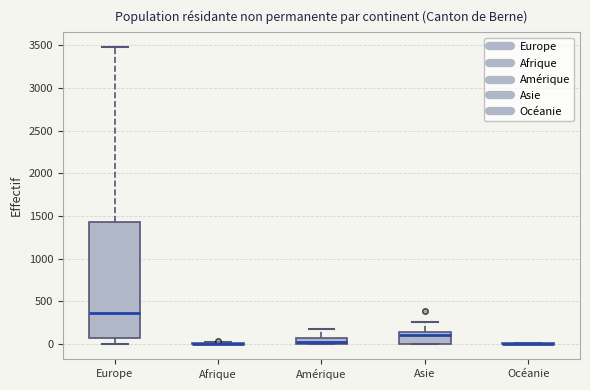

Comparing the boxes themselves (not the whiskers), which one is the tallest?

Europe